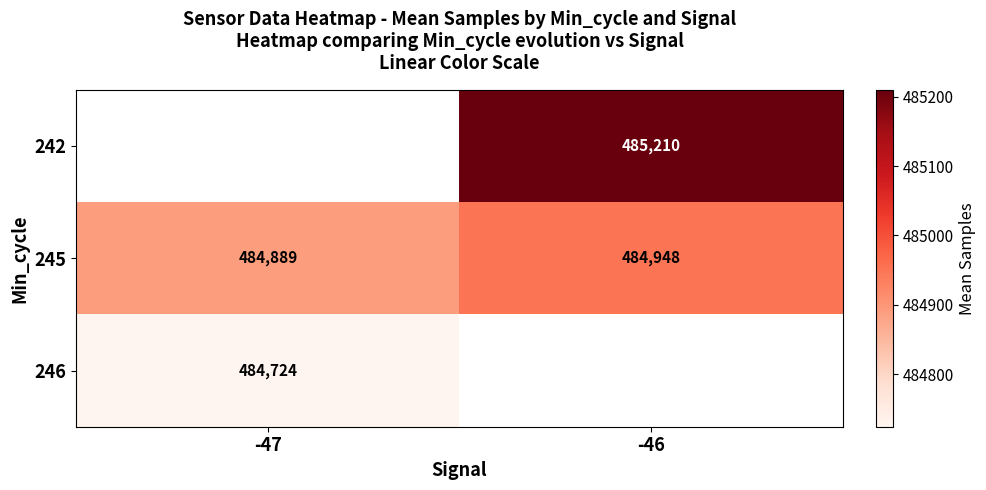

Count the number of data series in this chart.

3